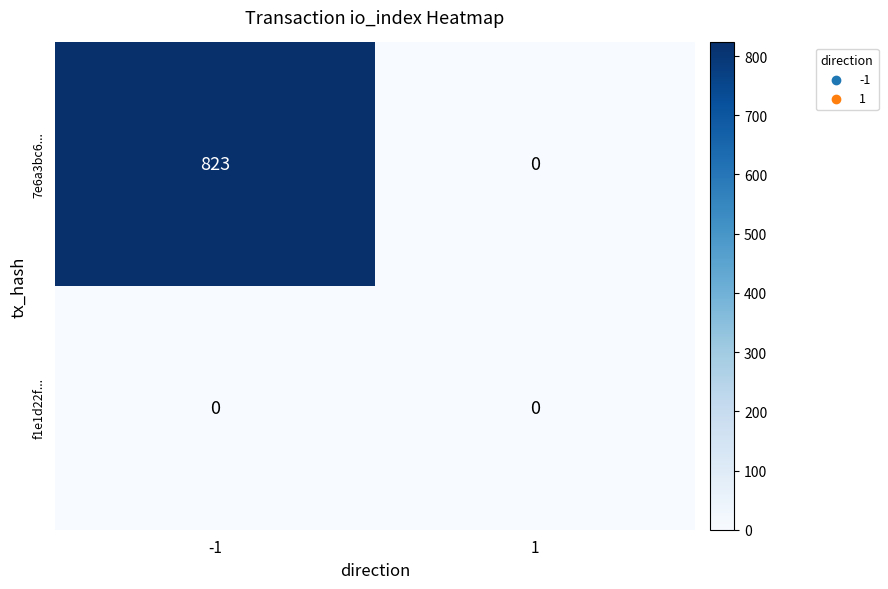

Reading right to left, extract all data points from this chart.

7e6a3bc6...: 0	823
f1e1d22f...: 0	0